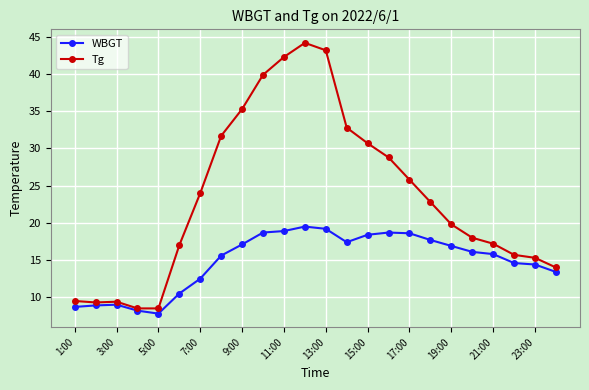

List the series in order of their peak value, highest first.

Tg, WBGT